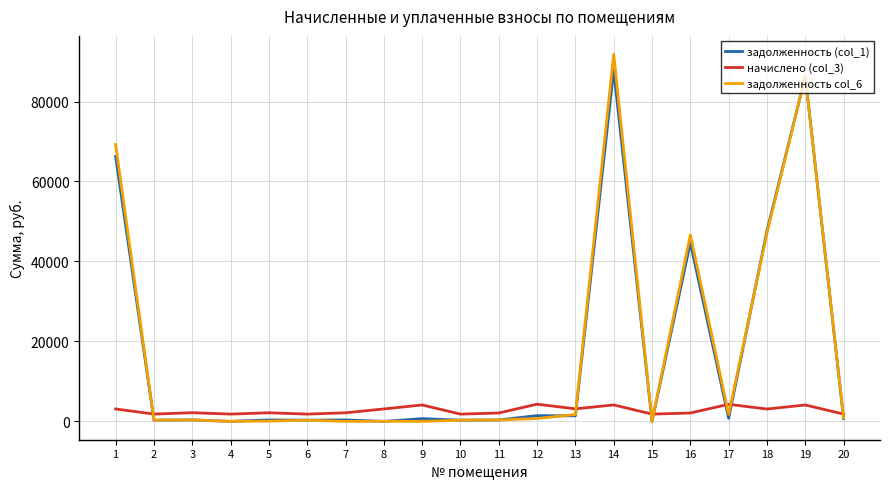

What is the maximum value shown in the chart?

91828.4